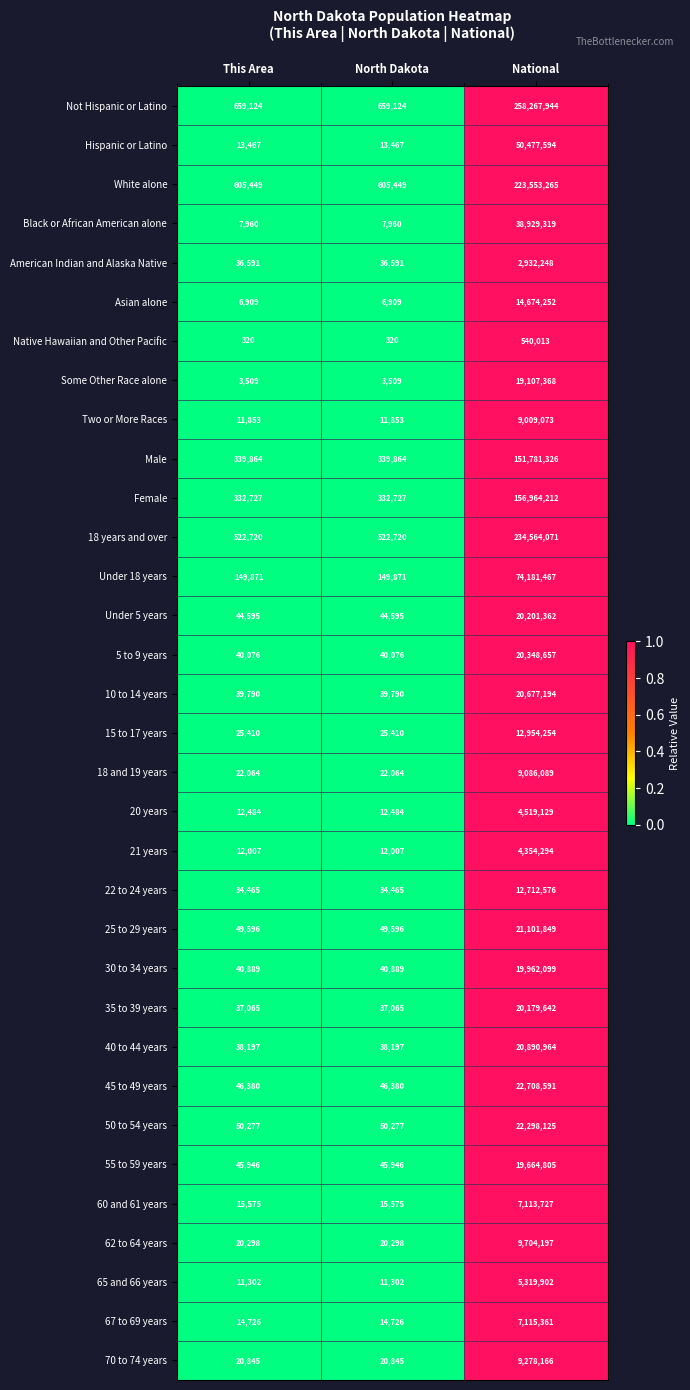

What is the minimum value for 55 to 59 years?

45946